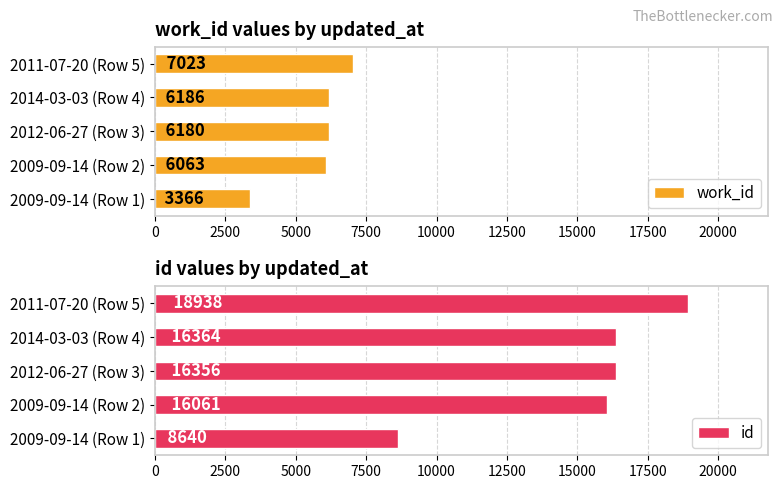

List the series in order of their overall mean, highest first.

id, work_id